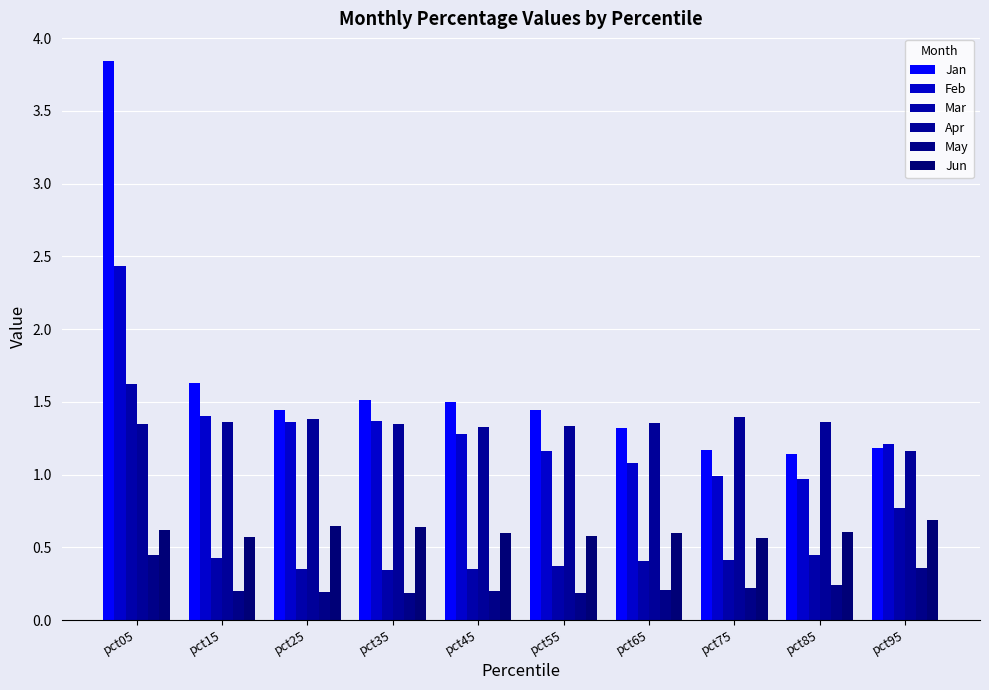

Rank the series at pct65 from lowest to highest value.

May, Mar, Jun, Feb, Jan, Apr